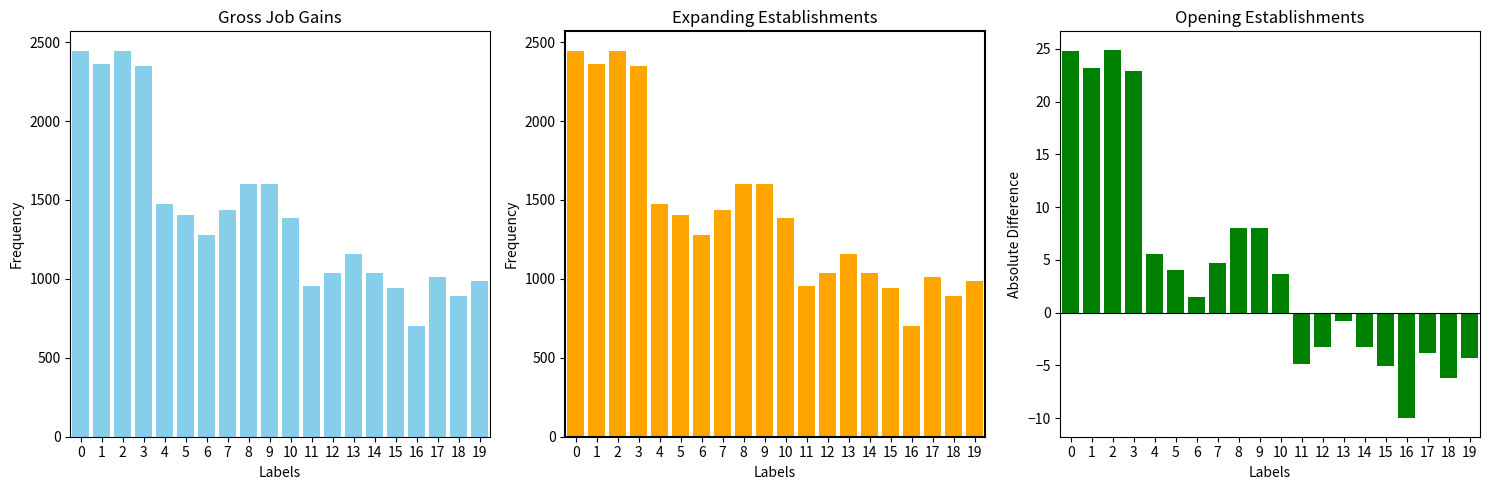

What is the value of the Opening Establishments bar at the 16th from the left?

-5.1